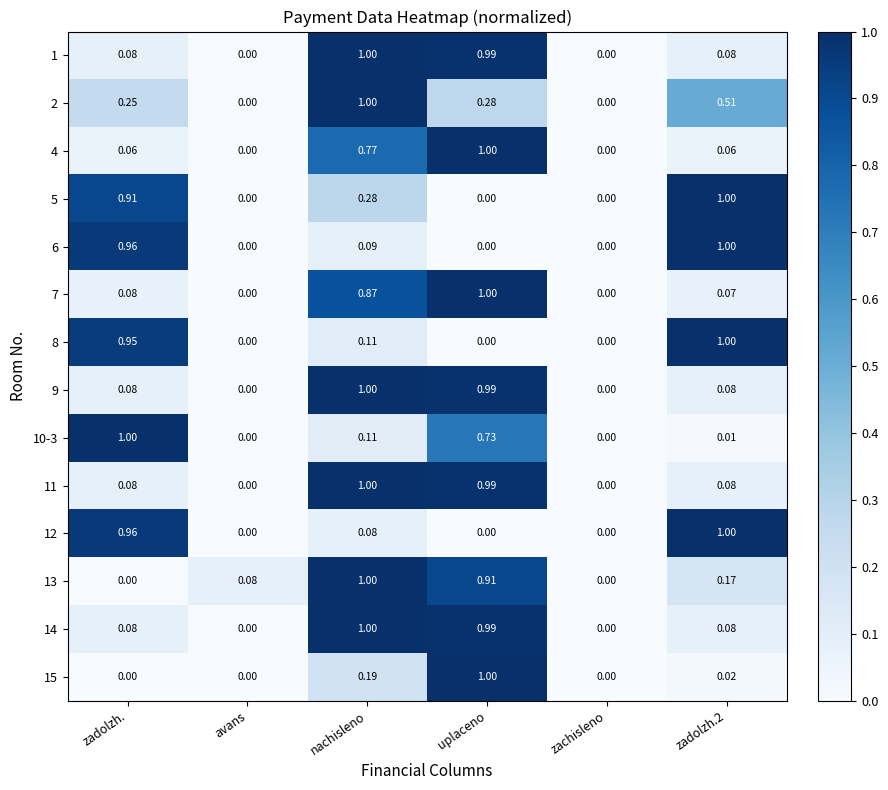

What is the maximum value shown in the chart?

1.0